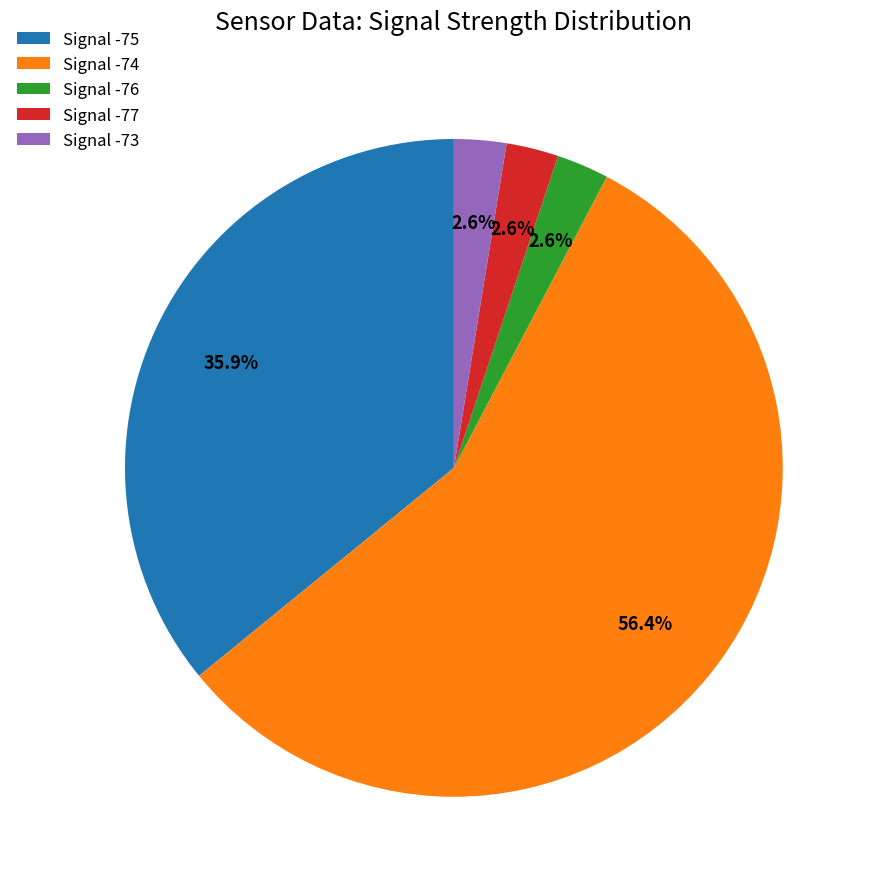

What is the largest slice in the pie chart?

Signal -74